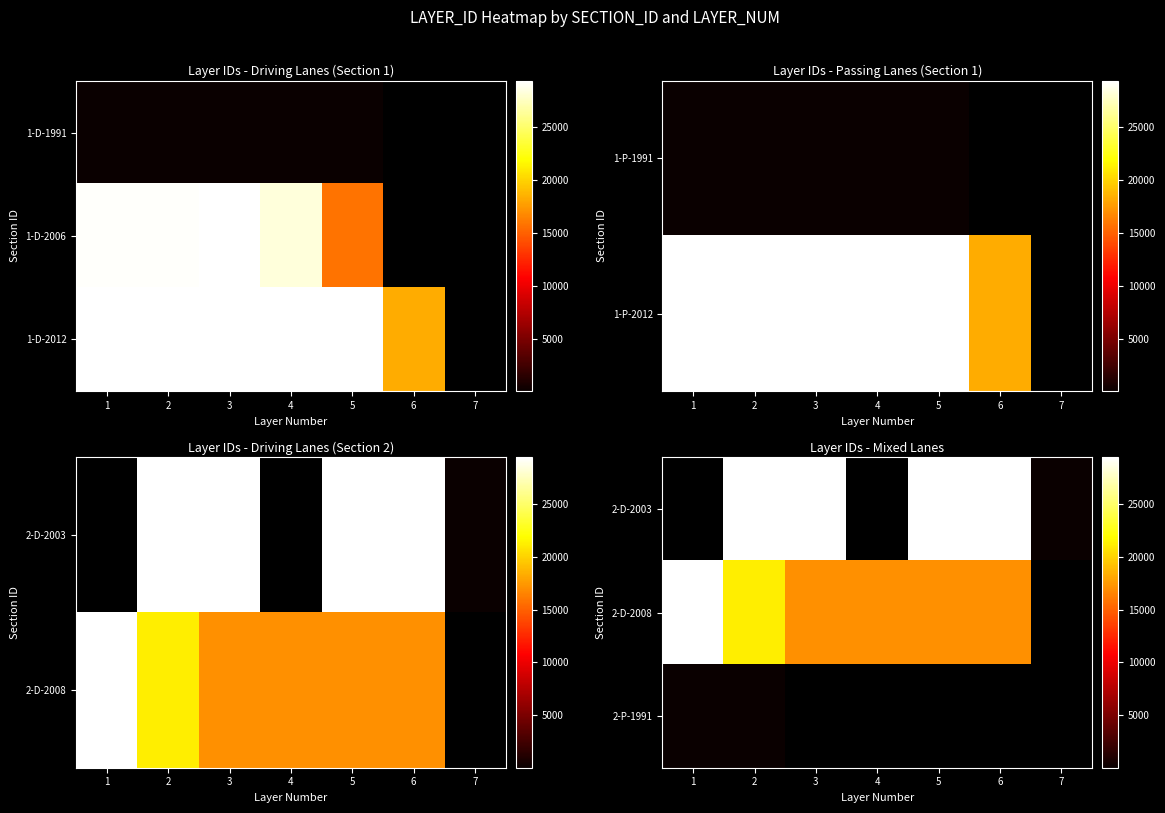

Count the number of data series in this chart.

3